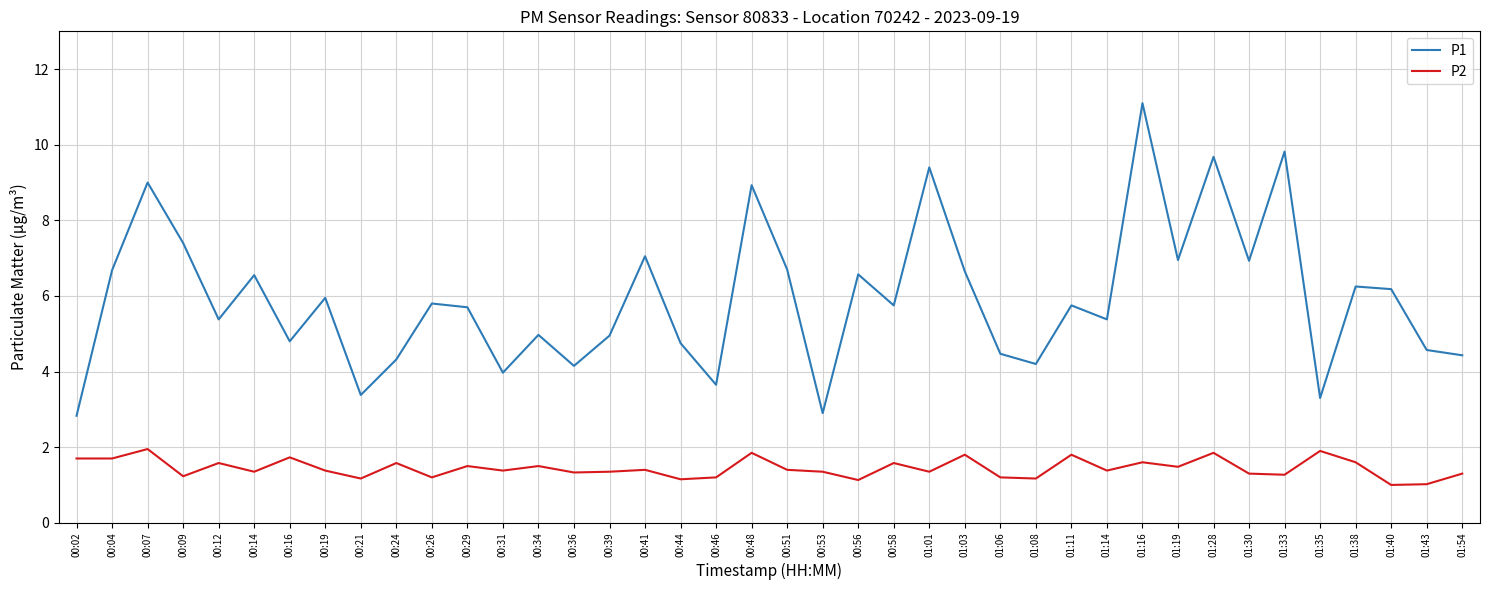

Which series has the largest total across all categories?

P1